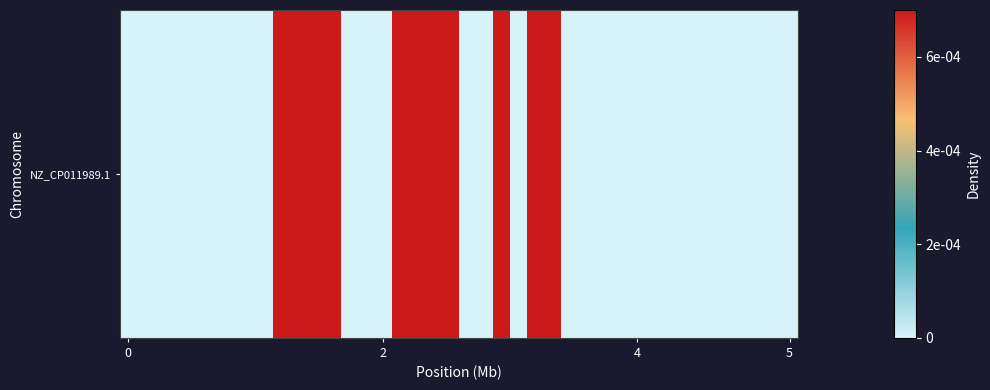

How many data points are above 0?

38